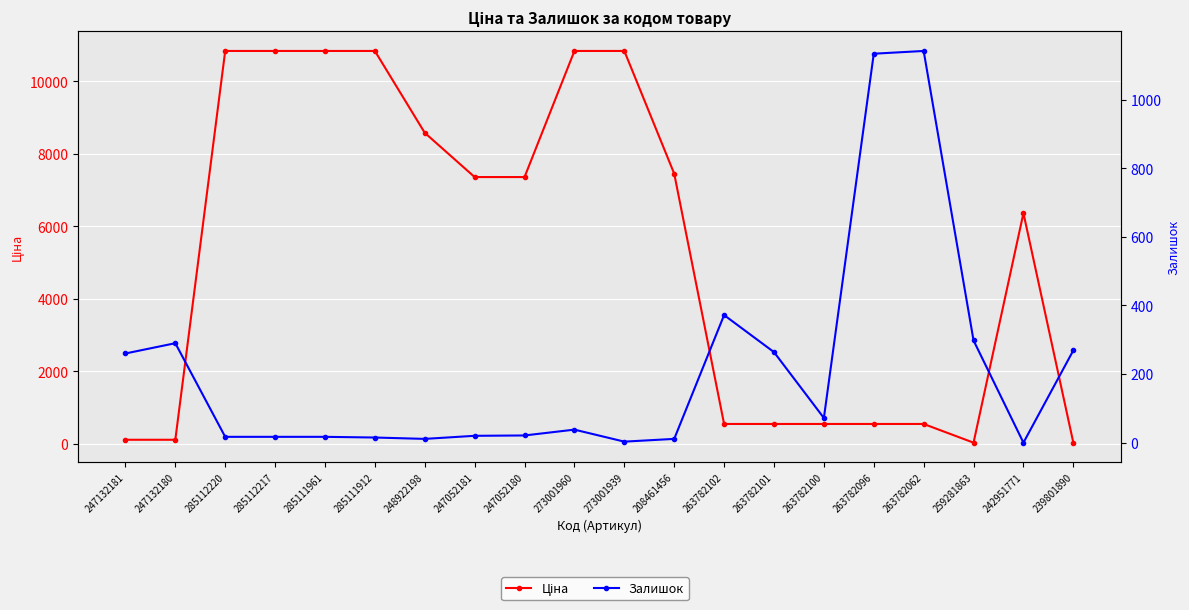

Which series has the largest range (max minus min)?

Ціна